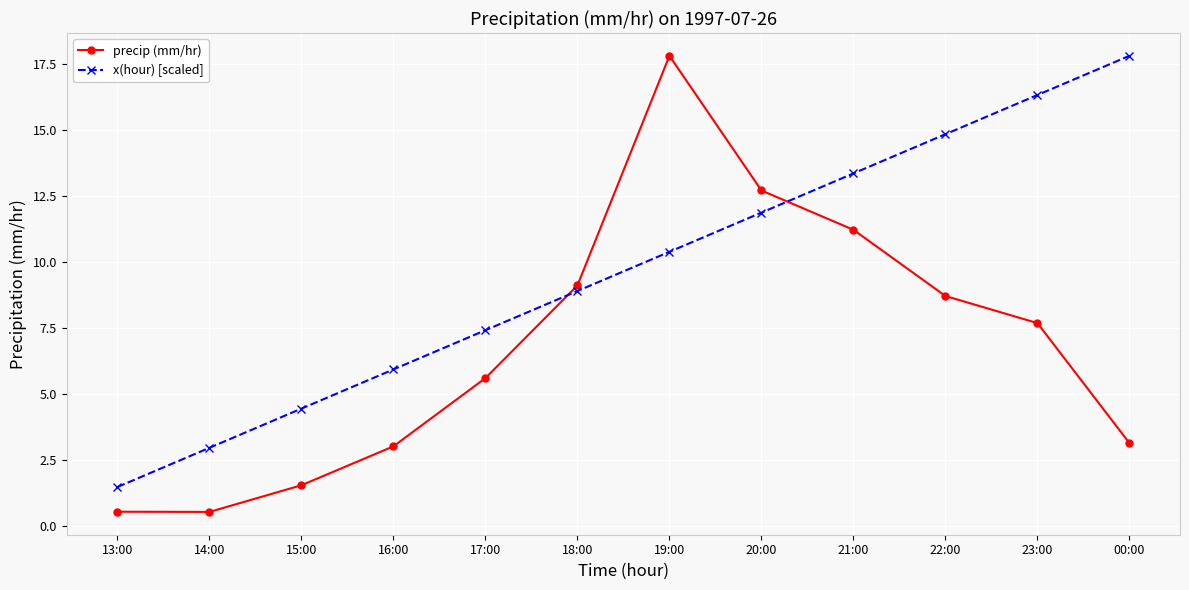

What position from the left is 16:00?

4